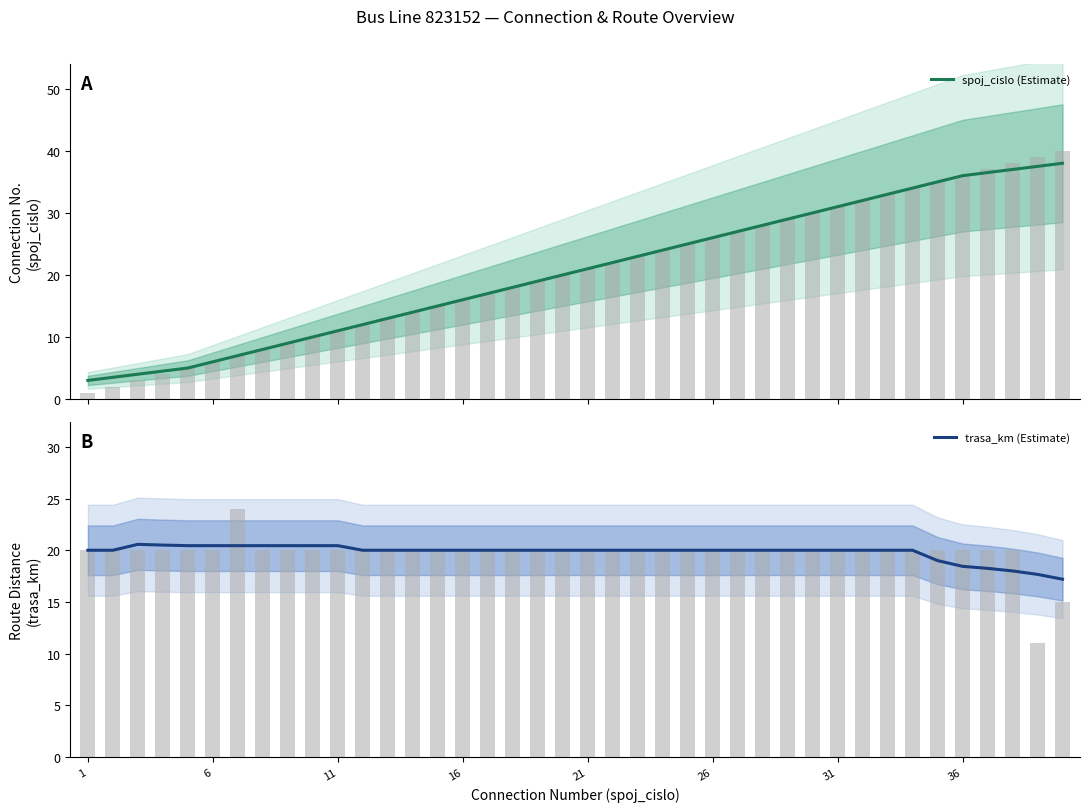

Which has a higher value, 14 or 37?

37